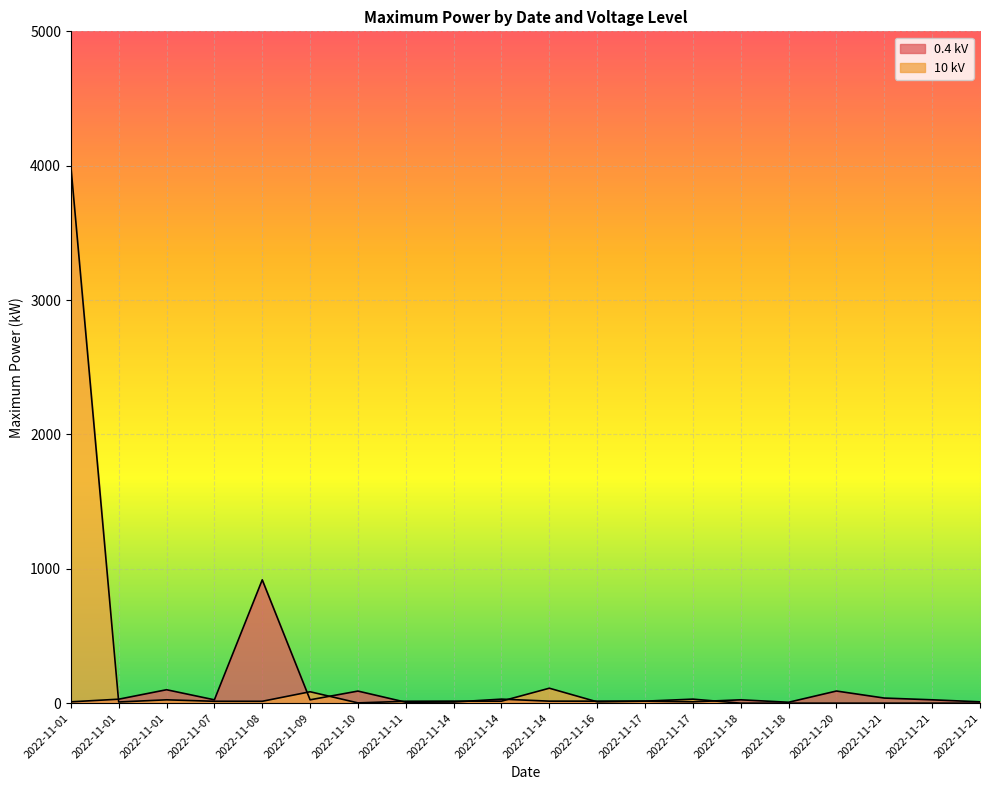

How many lines are shown in the chart?

2